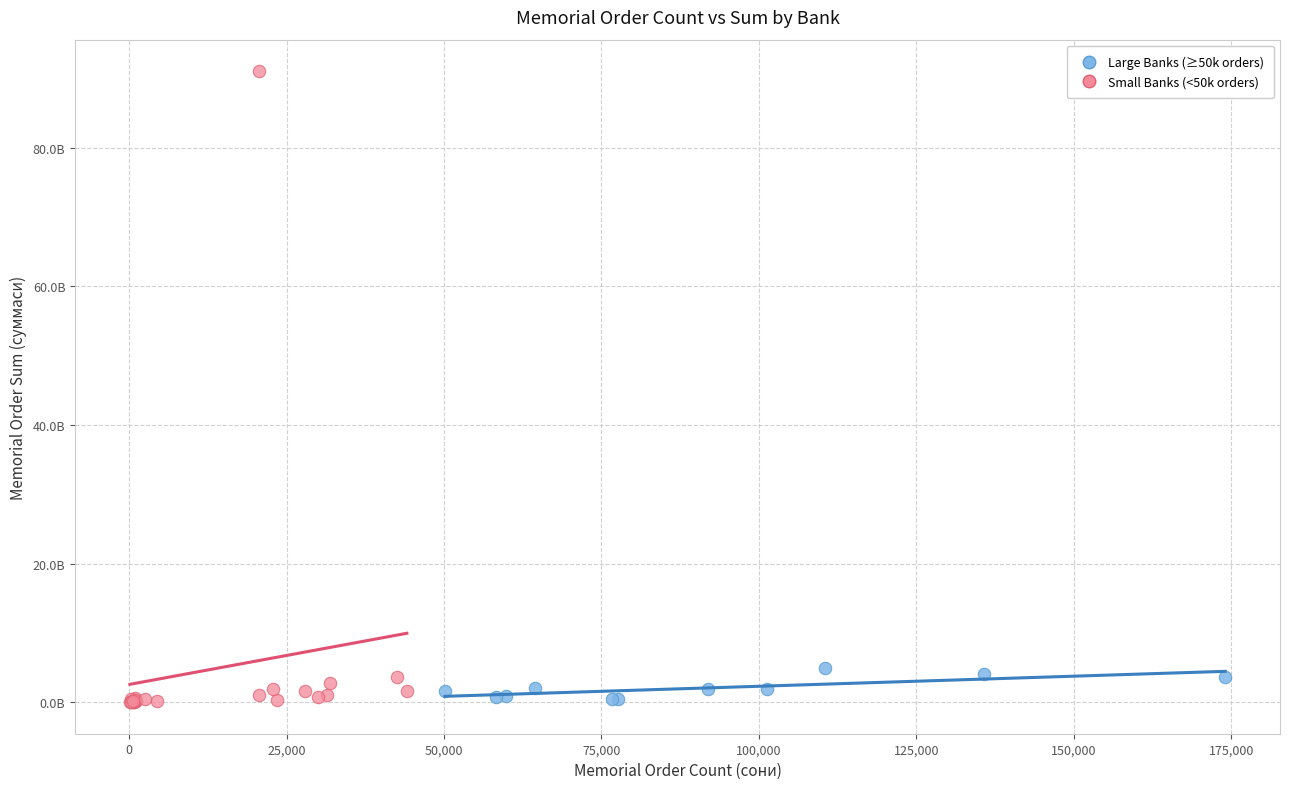

Which series reaches the maximum Y coordinate?

Small Banks (<50k orders)